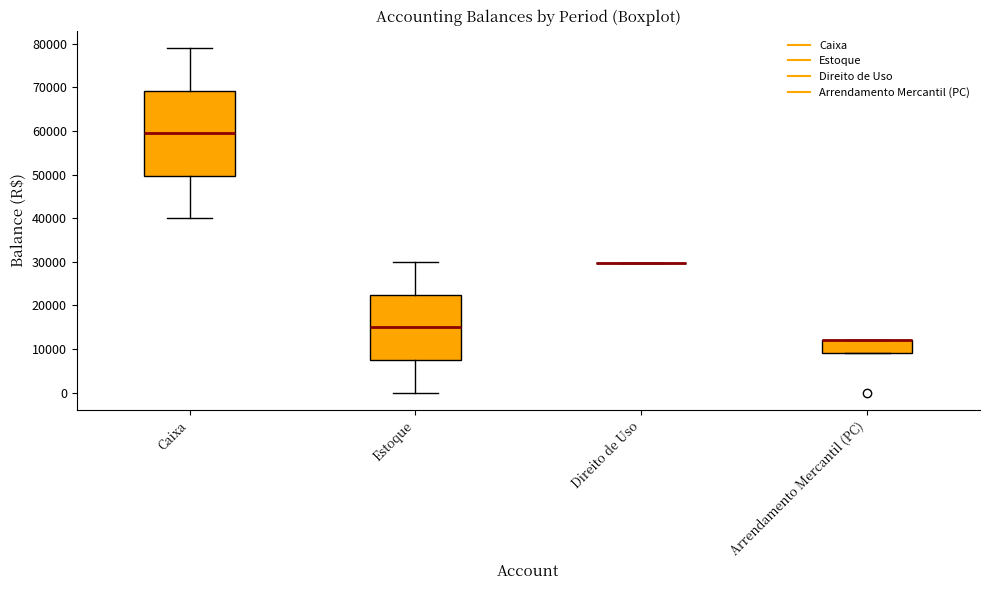

Comparing the boxes themselves (not the whiskers), which one is the tallest?

Caixa